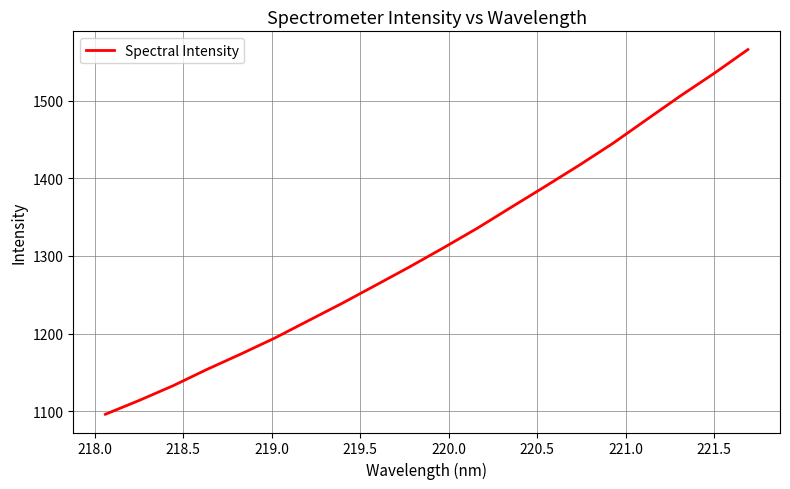

What is the greatest value displayed?

1565.8